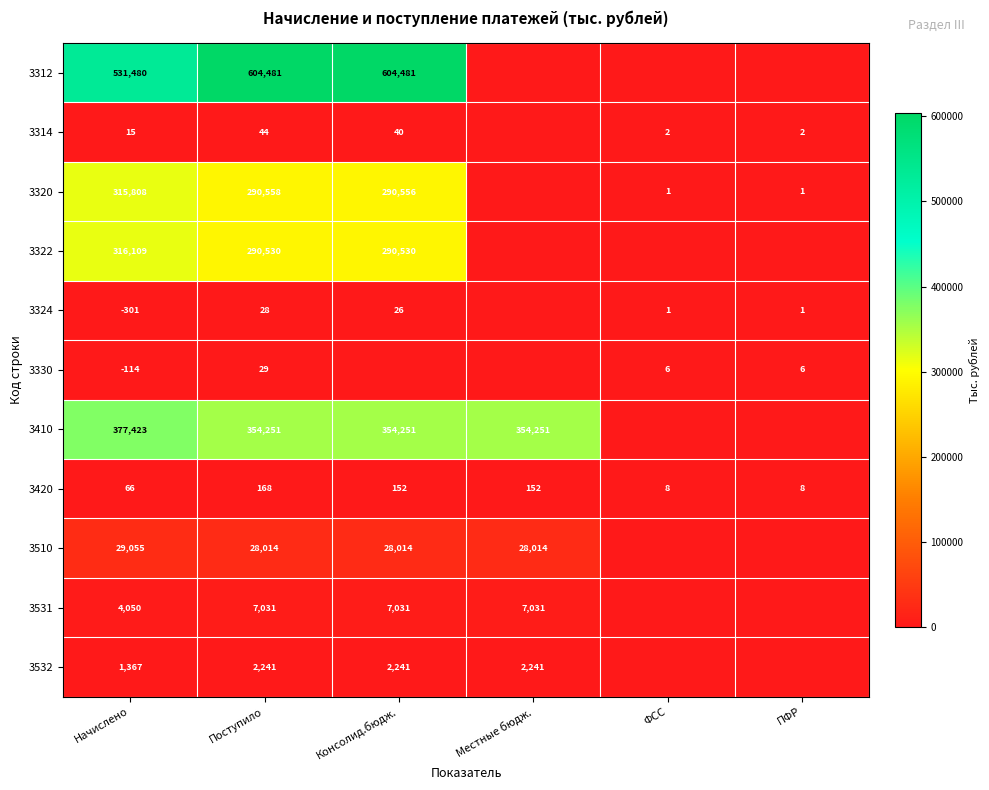

The 3330 series shows -114 at Начислено. True or false?

True